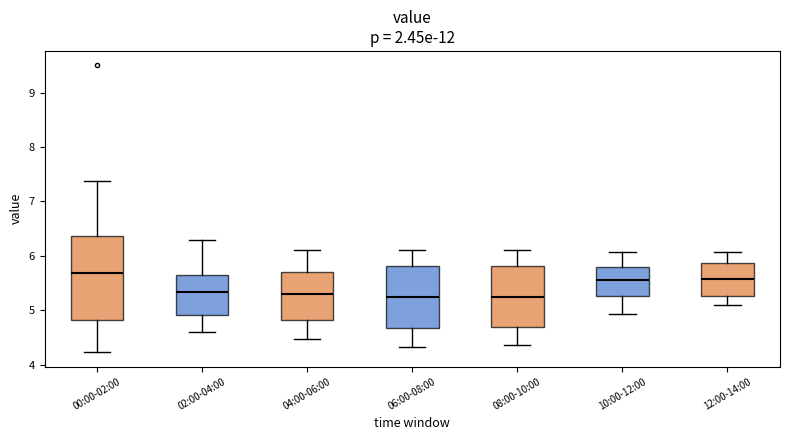

Reading left to right, read every box against the y-axis: the position of its median line, the range the box covers, and the ends of its whiskers. The values are not printed on the chart, so give them approximately, as read against the axis.

00:00-02:00: median 5.7, box 4.8 to 6.4, whiskers 4.2 to 7.4
02:00-04:00: median 5.3, box 4.9 to 5.6, whiskers 4.6 to 6.3
04:00-06:00: median 5.3, box 4.8 to 5.7, whiskers 4.5 to 6.1
06:00-08:00: median 5.3, box 4.7 to 5.8, whiskers 4.3 to 6.1
08:00-10:00: median 5.3, box 4.7 to 5.8, whiskers 4.4 to 6.1
10:00-12:00: median 5.6, box 5.3 to 5.8, whiskers 4.9 to 6.1
12:00-14:00: median 5.6, box 5.3 to 5.9, whiskers 5.1 to 6.1